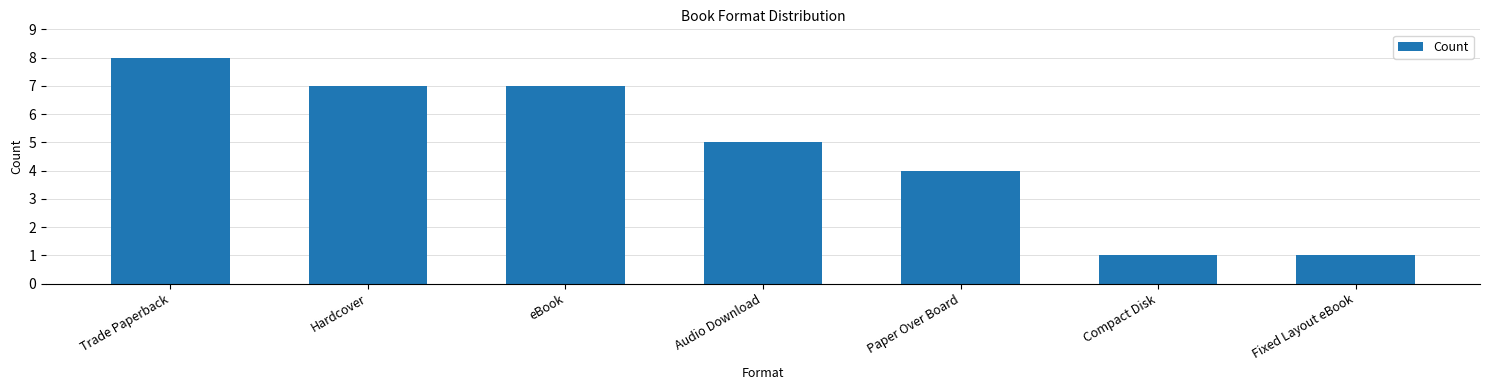

What is the sum of all values?

33